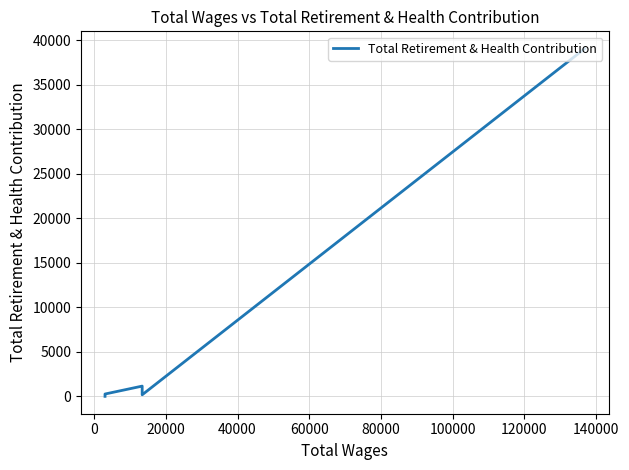

True or false: there are more than 0 points higher than both neighbors.

True